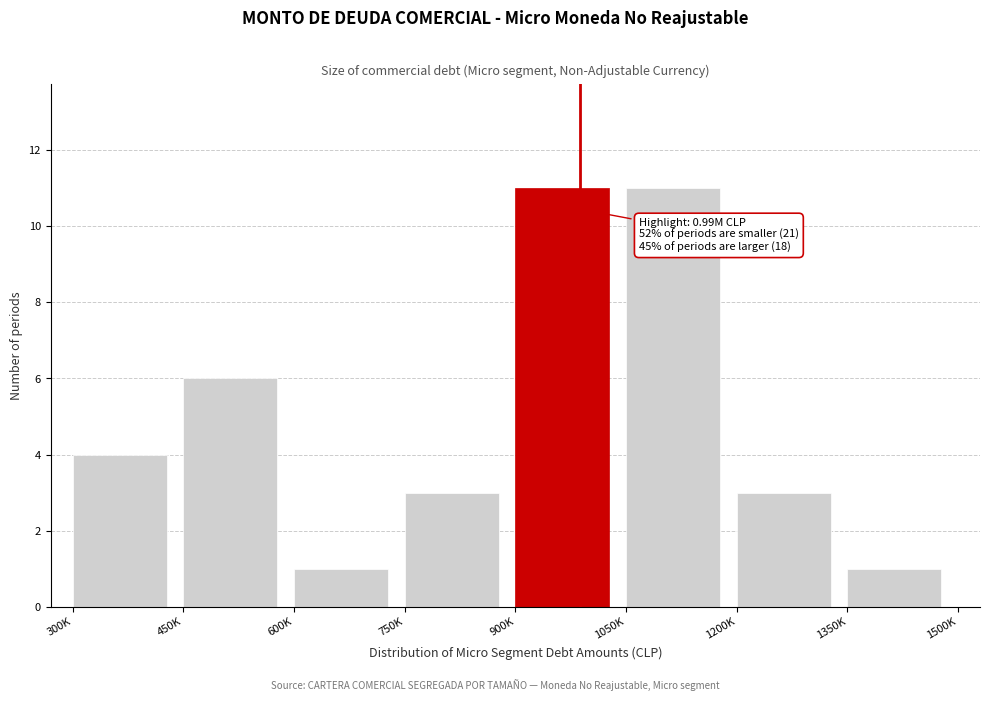

Reading right to left, transcribe all the data shown in this chart.

1	3	11	11	3	1	6	4